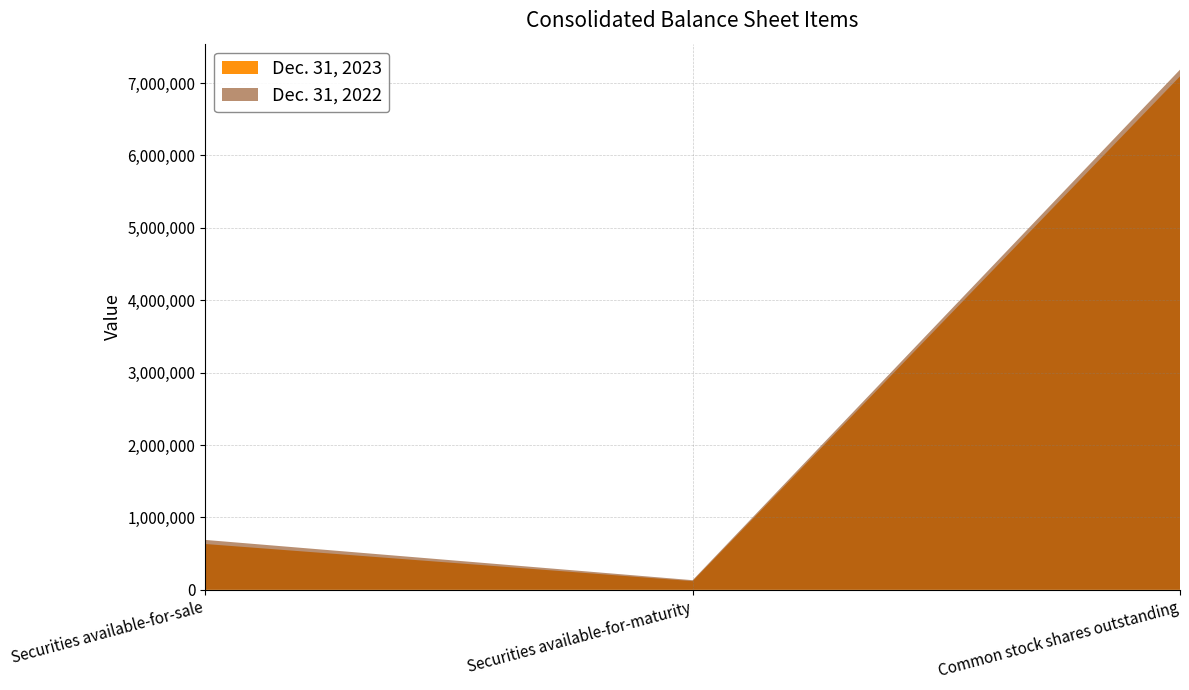

Reading right to left, transcribe all the data shown in this chart.

Dec. 31, 2023: Common stock shares outstanding=7091637	Securities available-for-maturity=119029	Securities available-for-sale=632258
Dec. 31, 2022: Common stock shares outstanding=7183915	Securities available-for-maturity=132407	Securities available-for-sale=688539